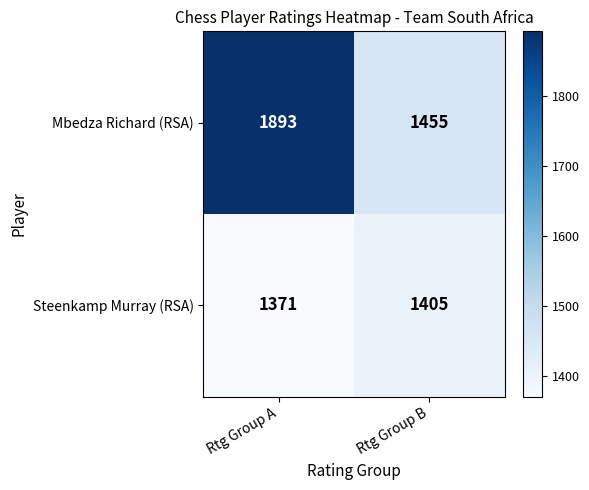

How many values in the Steenkamp Murray (RSA) series are below 1405?

1